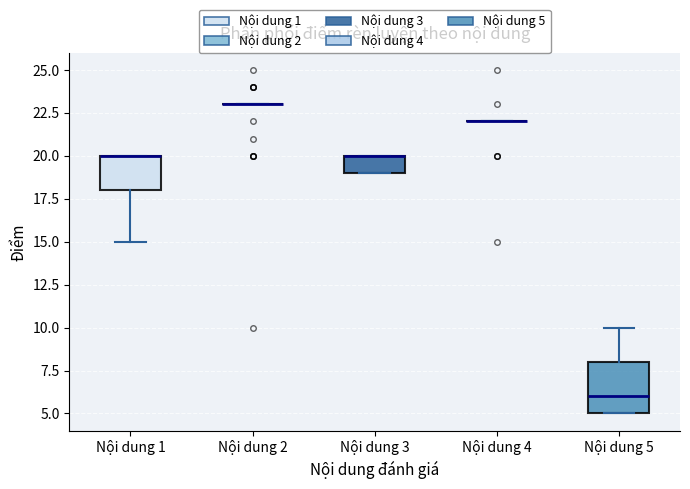

Which box is the tallest, from its lower edge to its upper edge?

Nội dung 5